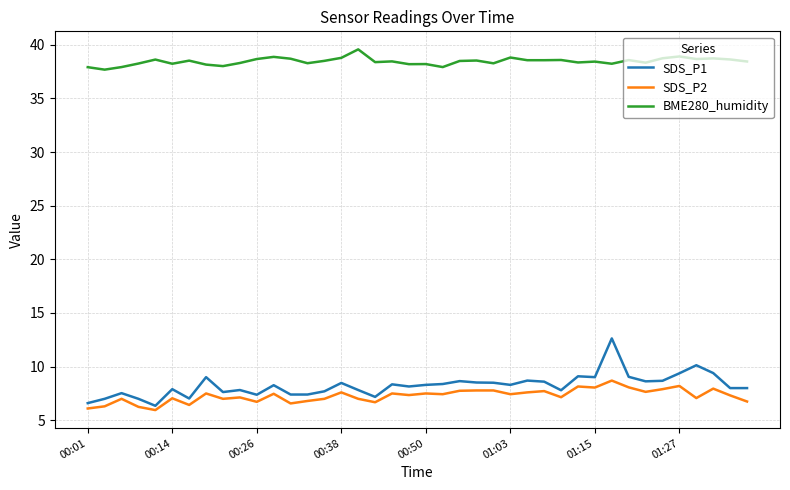

Which series has the largest total across all categories?

BME280_humidity